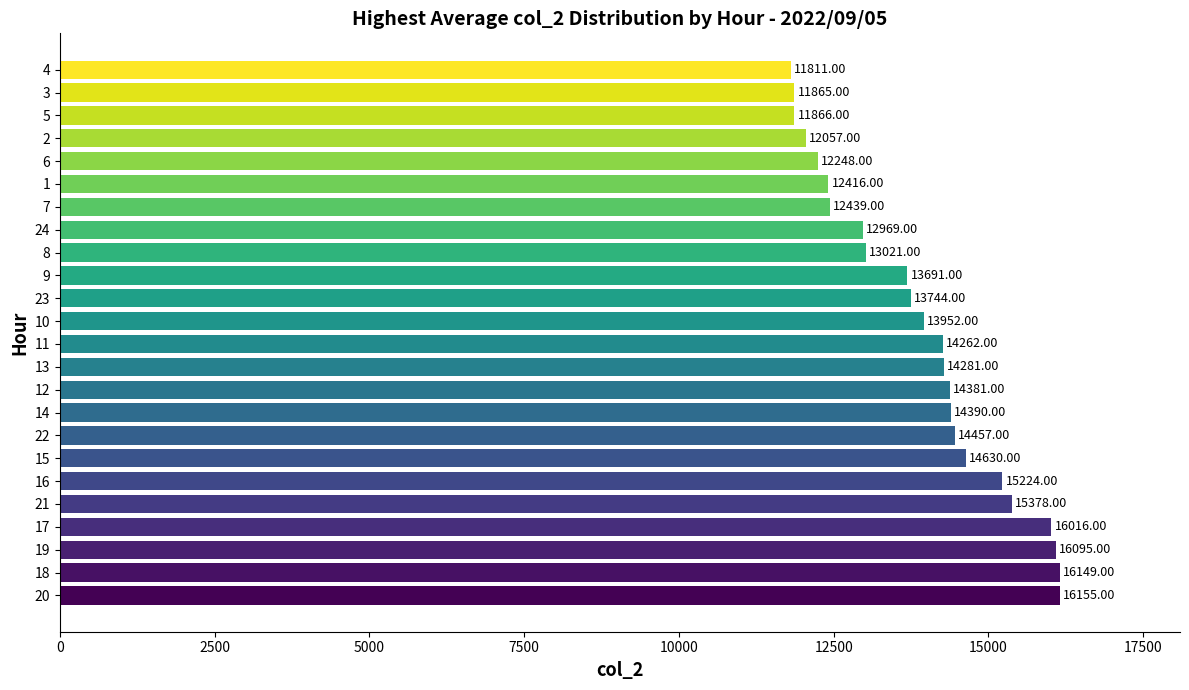

What is the difference between the second highest and minimum values?

4338